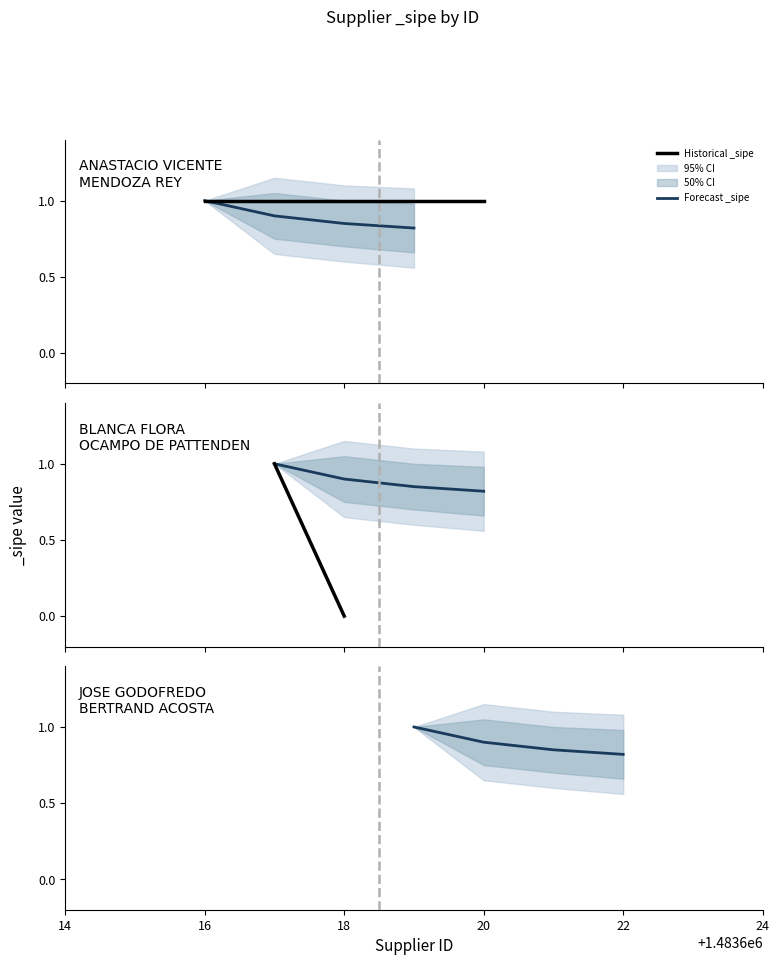

Between 1483619 and 1483616, which is larger?

1483619